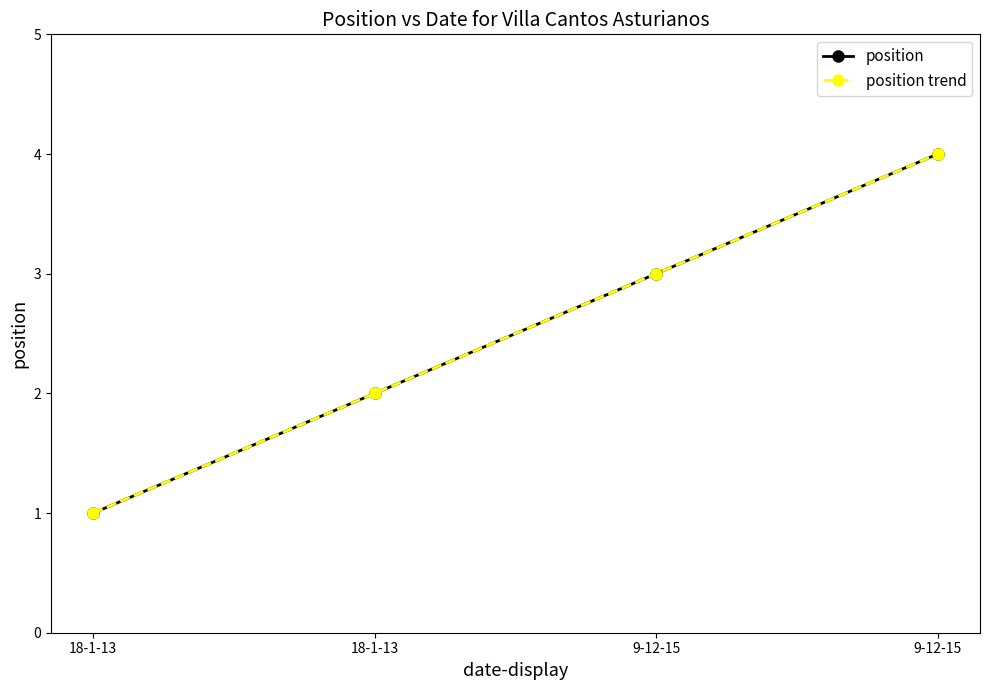

What is the greatest value displayed?

4